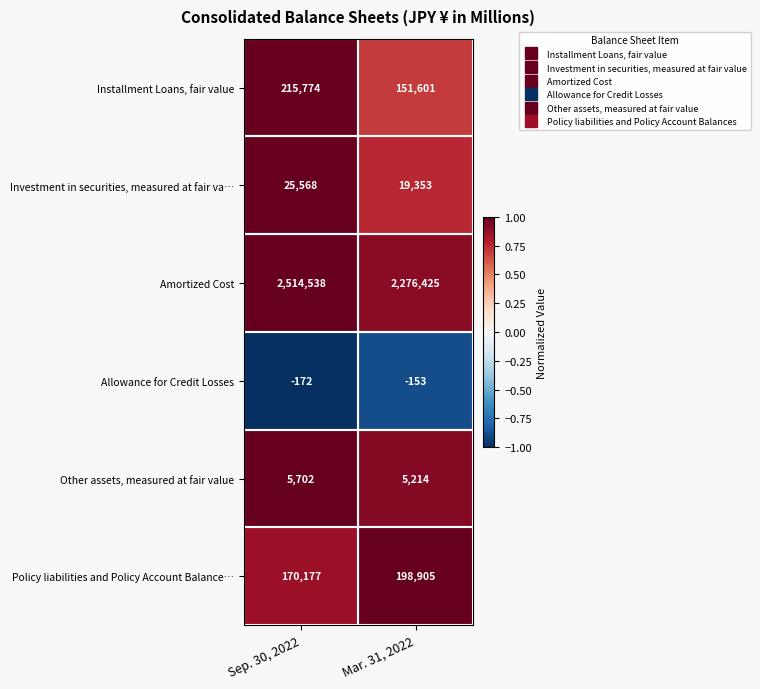

What is the total value across all series at Mar. 31, 2022?

2651345